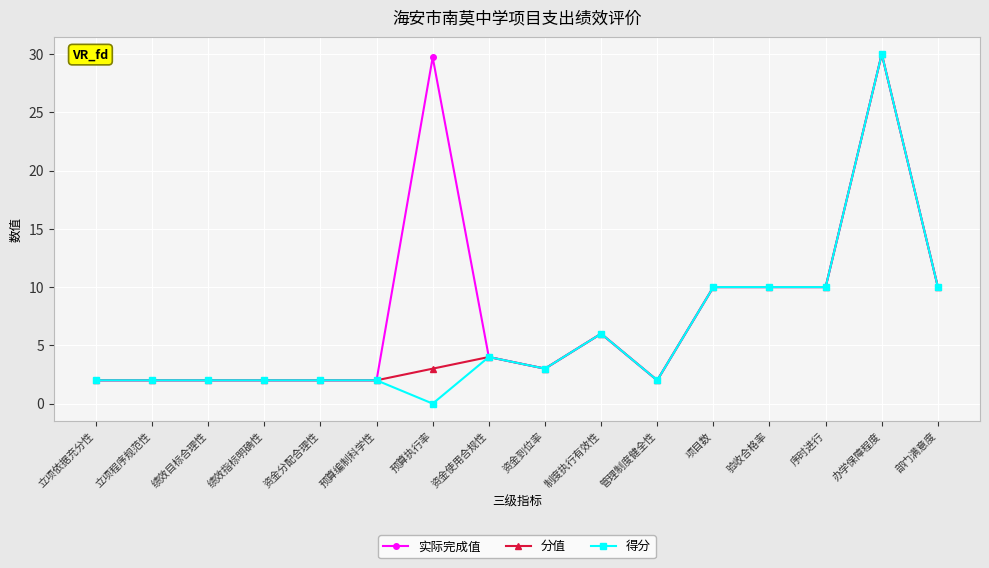

What value does the 分值 series have at 部门满意度?

10.0